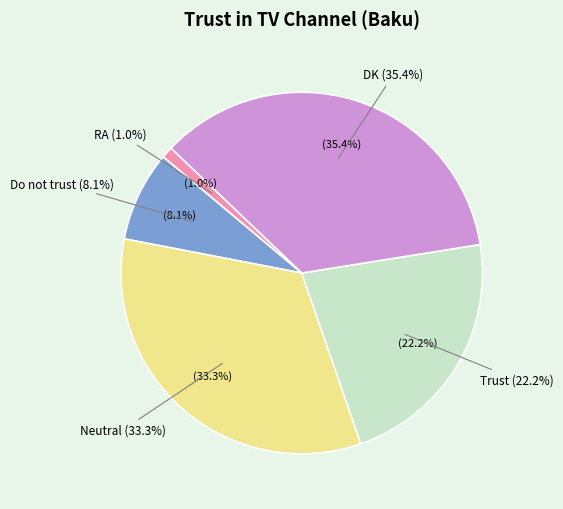

To the nearest percent, what percentage of the pie is Trust?

22%